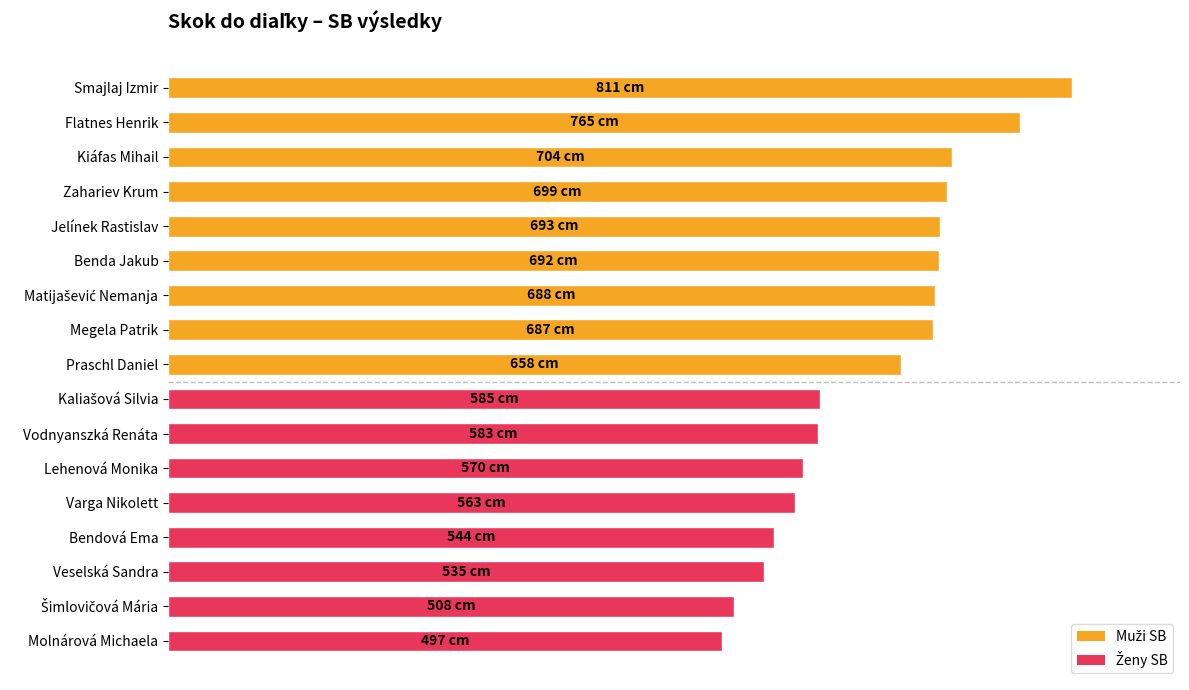

Does the chart contain any negative values?

No